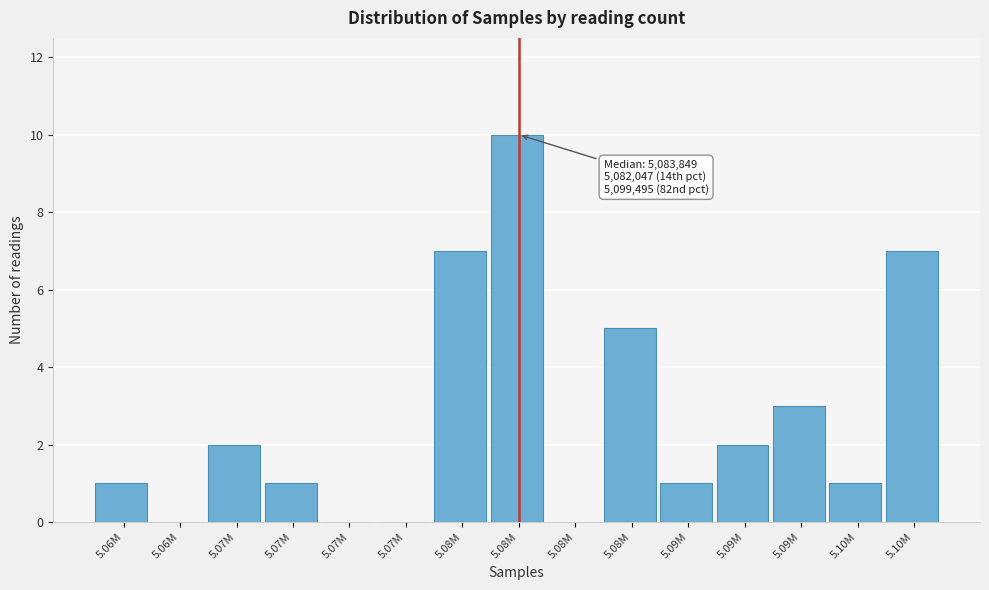

How many series are shown in this chart?

1